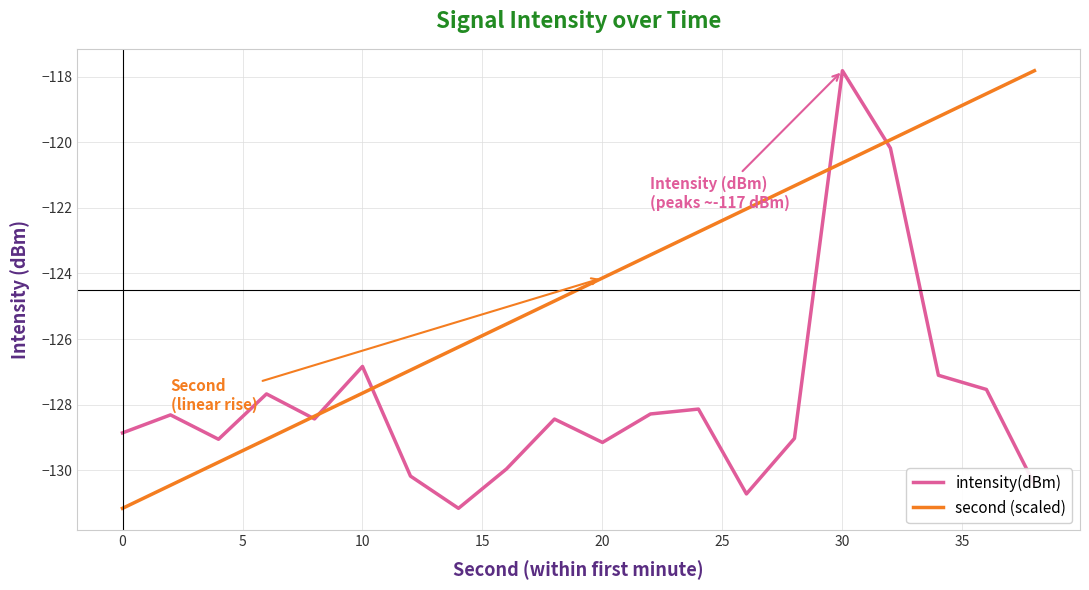

Which series has the largest total across all categories?

second (scaled)